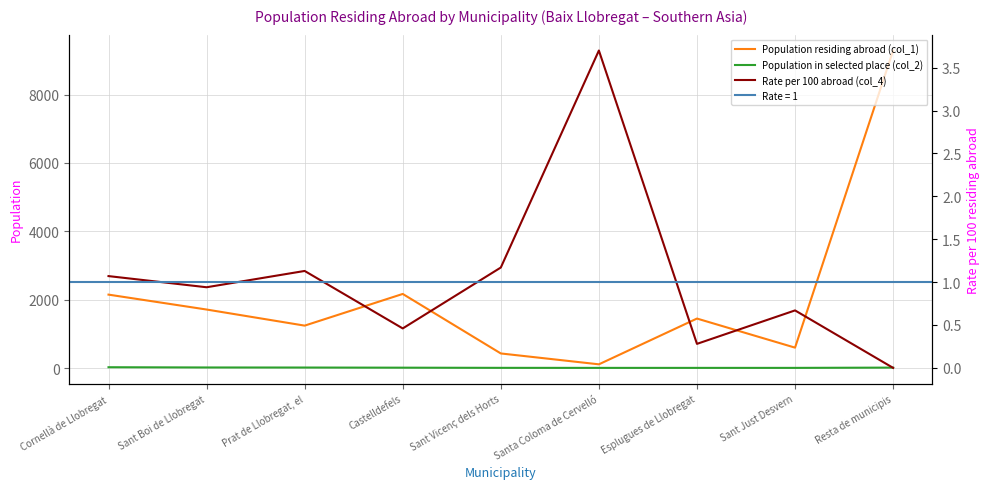

Does the chart display data point markers on the line(s)?

No